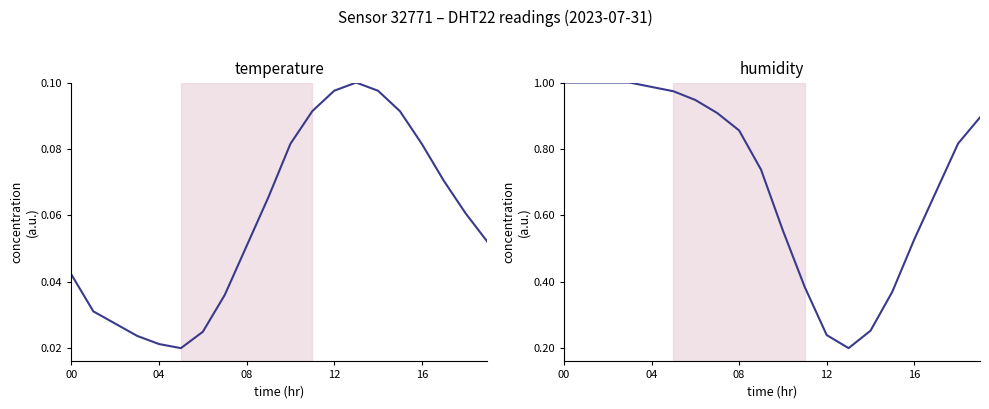

True or false: temperature and humidity intersect in this chart.

False